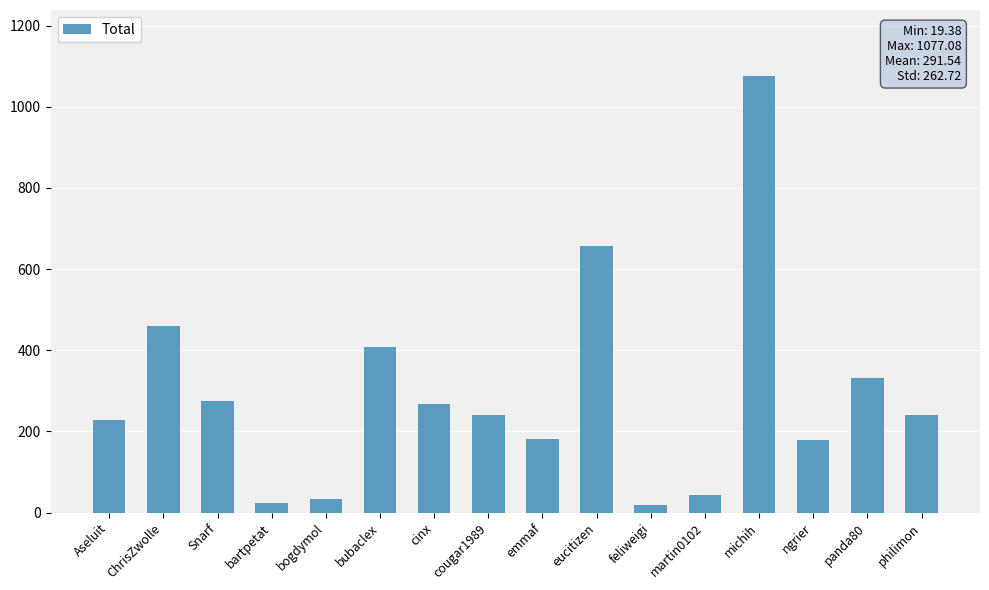

How many data points are less than 240?

8